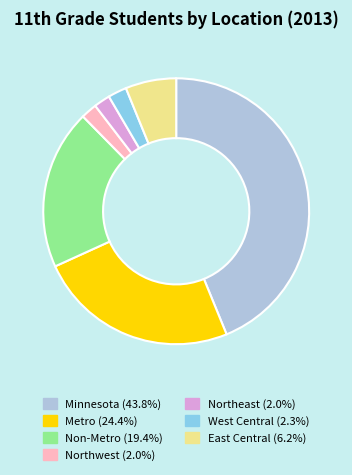

The Non-Metro slice represents 10% of the pie. True or false?

False